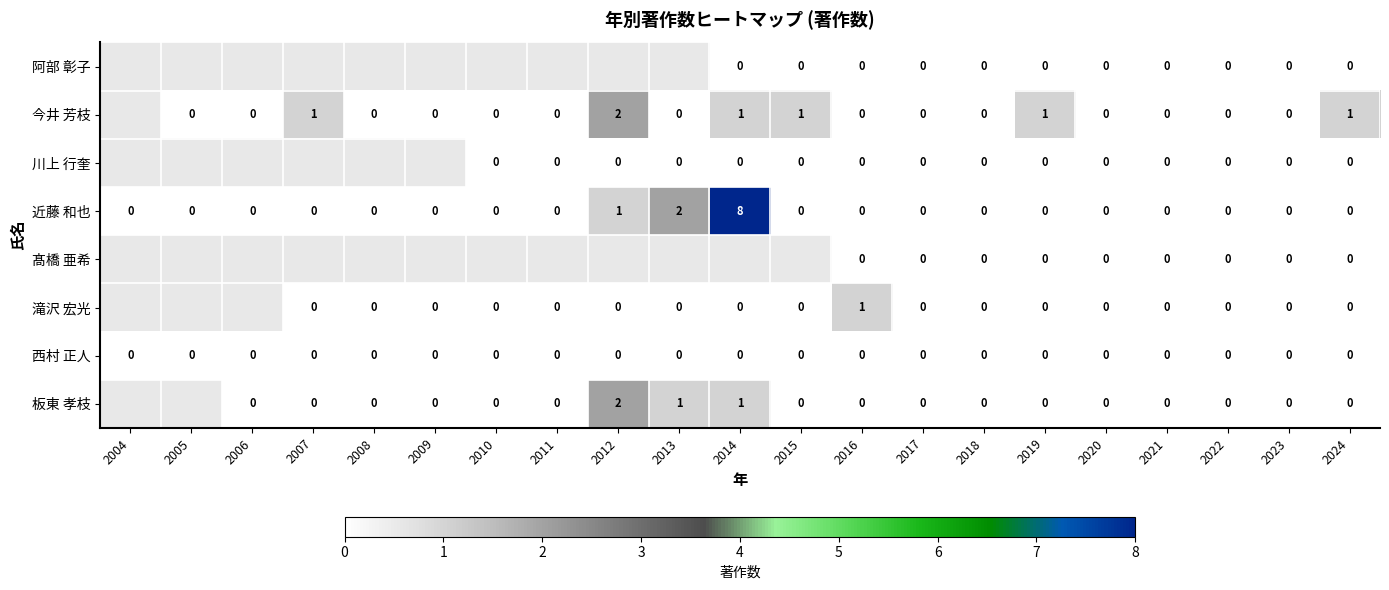

The 西村 正人 series shows 0 at 2023. True or false?

True